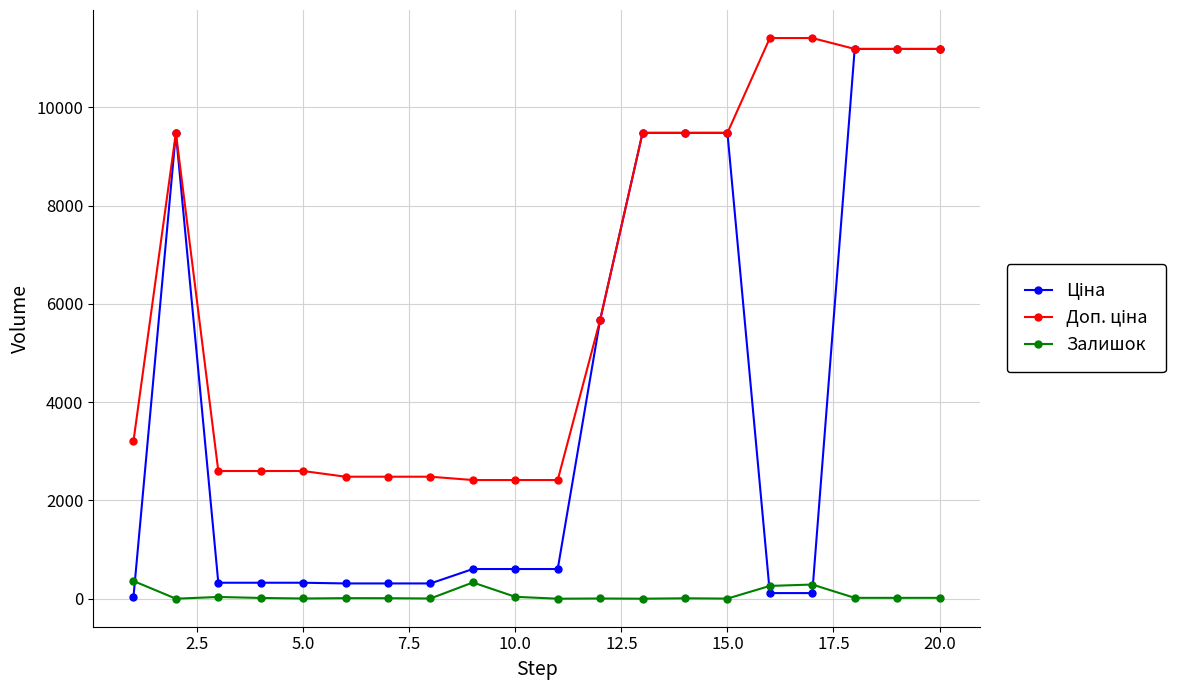

At how many categories does at least one series exceed 10365?

5